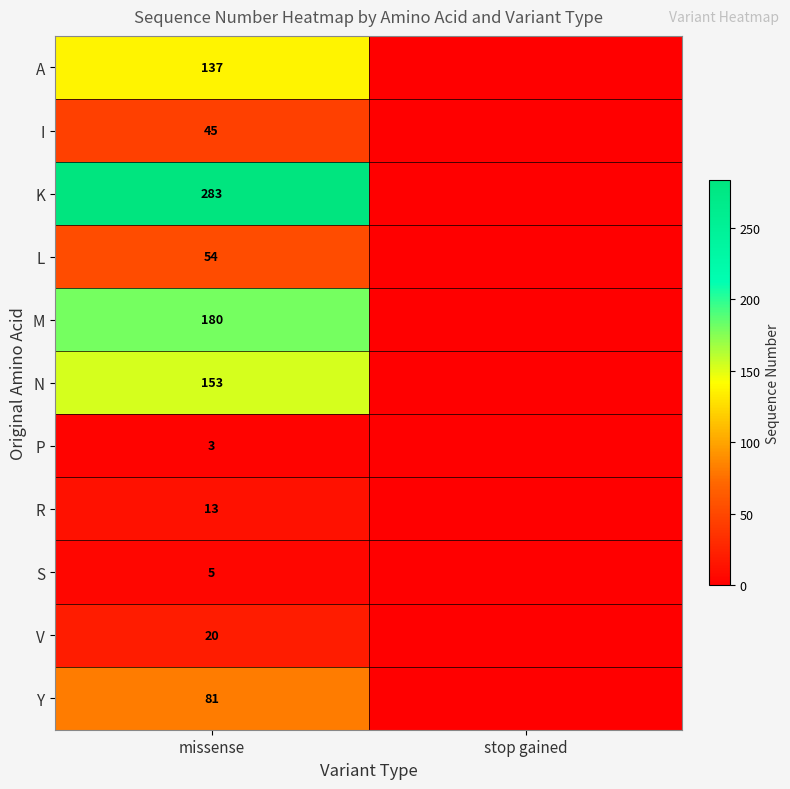

Between missense and stop gained, which is larger?

missense